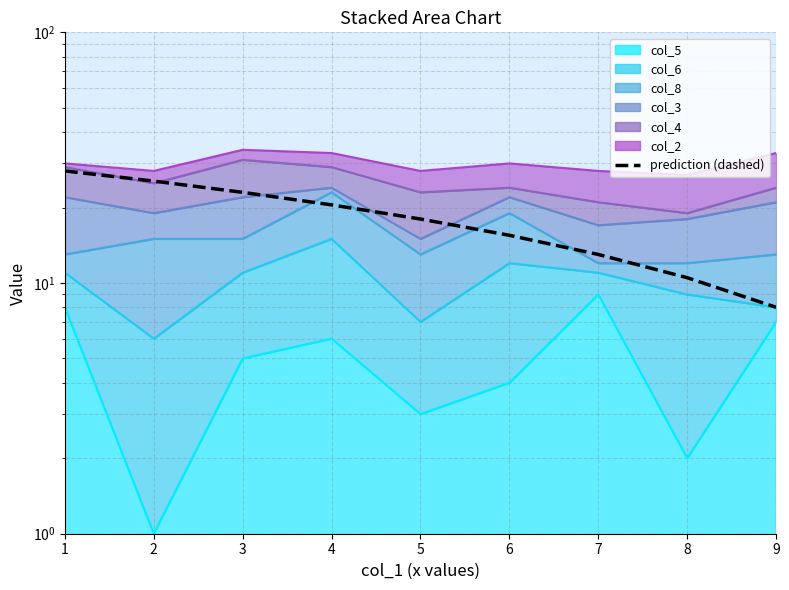

The chart shows a value of 2.9 at 9. True or false?

False